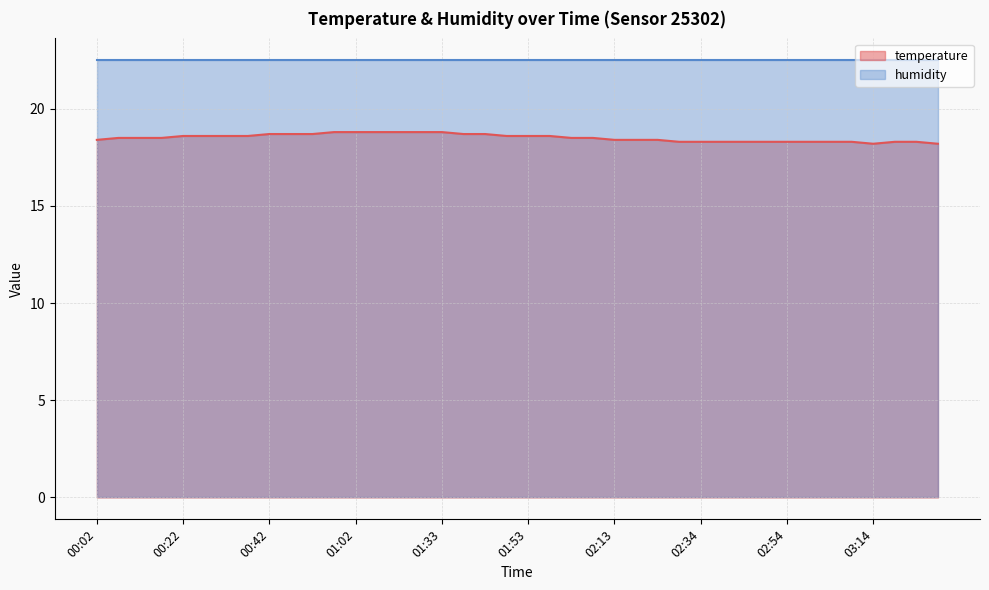

Reading left to right, extract all data points from this chart.

18.4	18.5	18.5	18.5	18.6	18.6	18.6	18.6	18.7	18.7	18.7	18.8	18.8	18.8	18.8	18.8	18.8	18.7	18.7	18.6	18.6	18.6	18.5	18.5	18.4	18.4	18.4	18.3	18.3	18.3	18.3	18.3	18.3	18.3	18.3	18.3	18.2	18.3	18.3	18.2